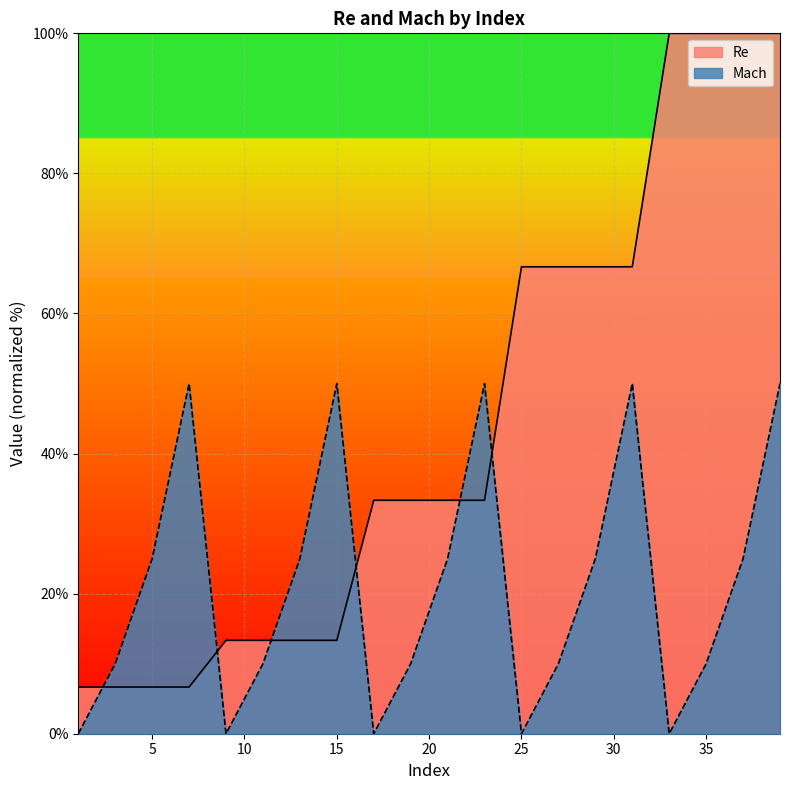

What are all the series names shown in the legend?

Re, Mach